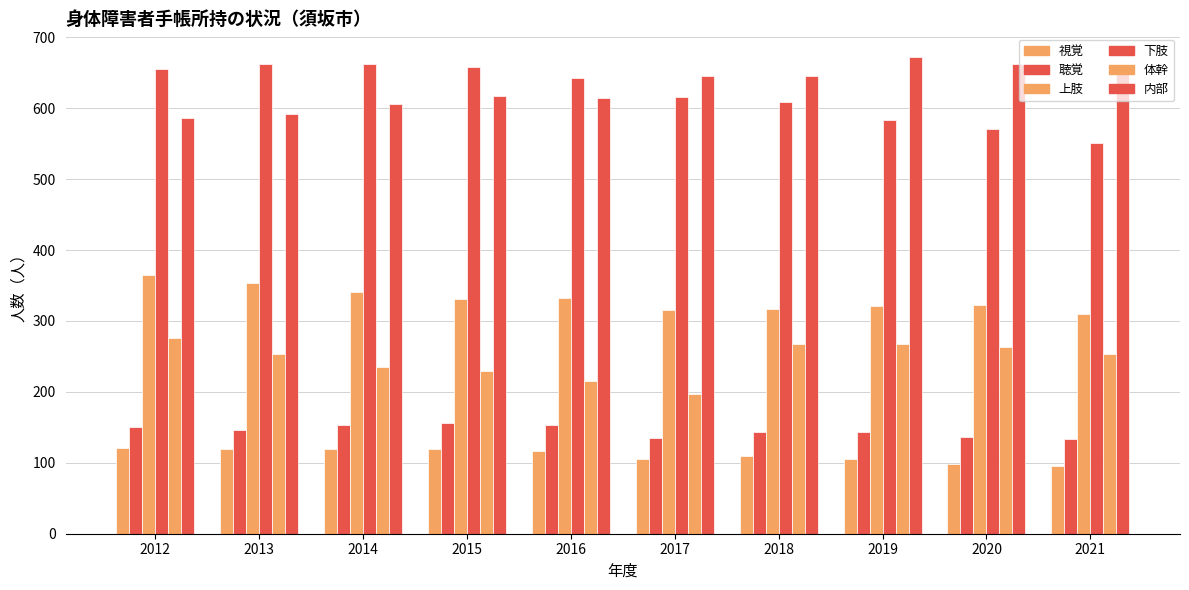

Reading left to right, list all the values displayed in this chart.

視覚: 121	120	119	119	116	106	110	105	99	96
聴覚: 151	146	154	156	153	135	144	144	136	134
上肢: 365	354	341	331	333	316	317	321	323	310
下肢: 656	662	663	658	642	616	609	583	570	551
体幹: 276	253	235	229	215	197	268	268	263	253
内部: 586	592	606	617	615	645	645	672	662	651